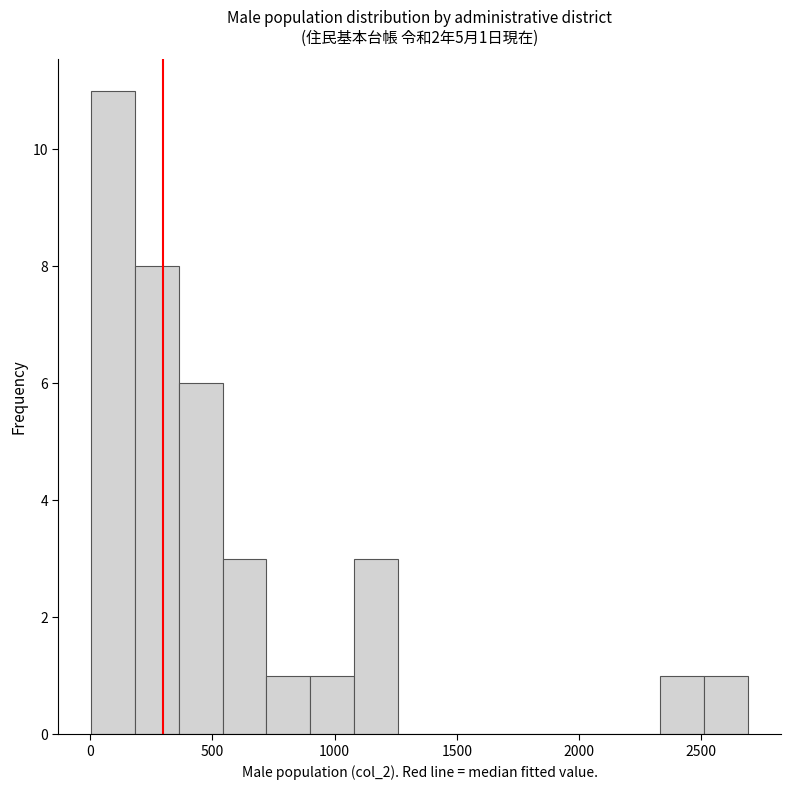

Around what value on the x-axis is the tallest bar? Give the approximate position of its centre, as read against the axis.

100